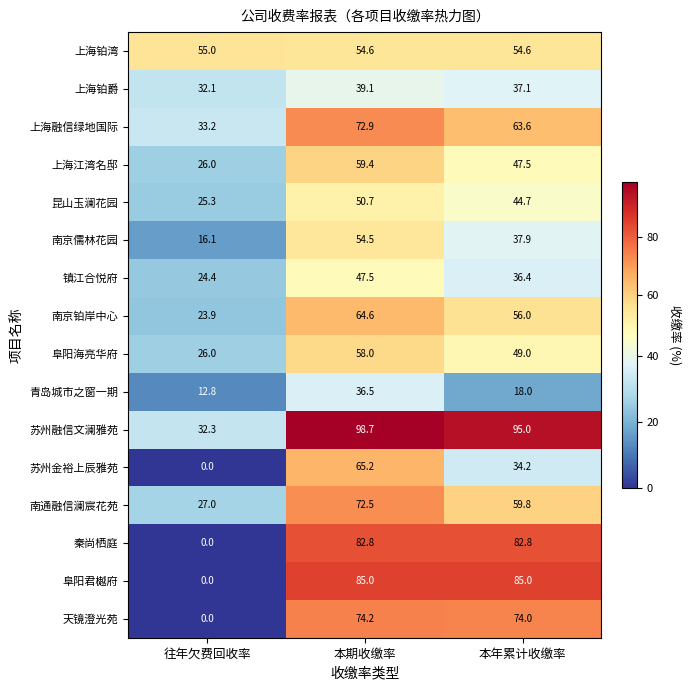

What is the total value across all series at 本年累计收缴率?

875.6